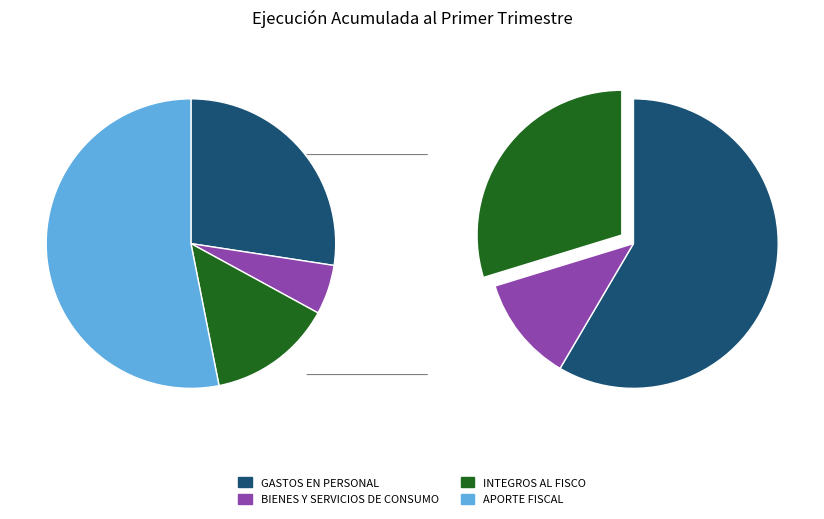

Approximately how many times larger is the value at GASTOS EN PERSONAL compared to BIENES Y SERVICIOS DE CONSUMO?

5.0